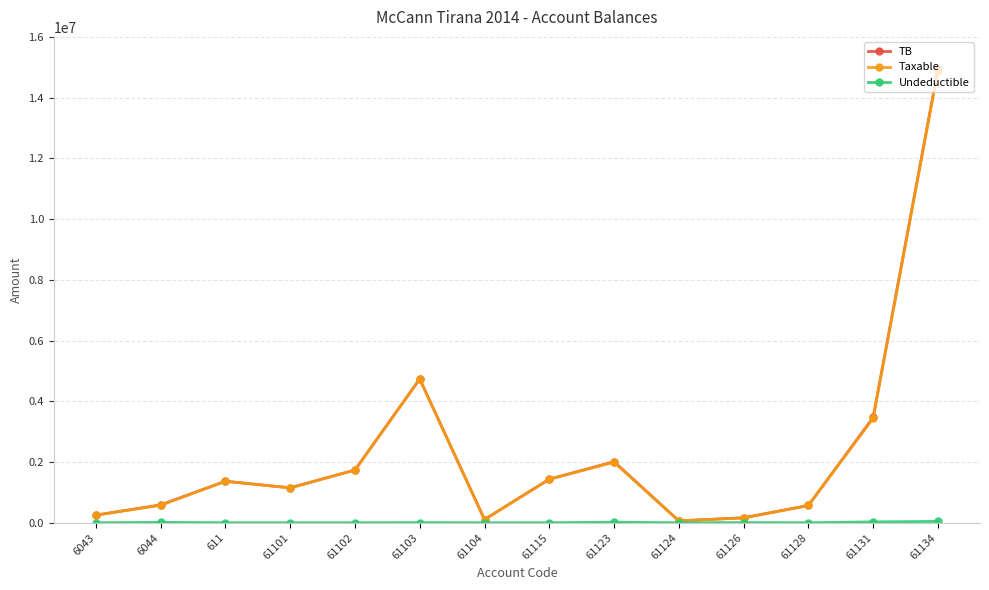

The value of Taxable at 61103 is 7309865.7. True or false?

False